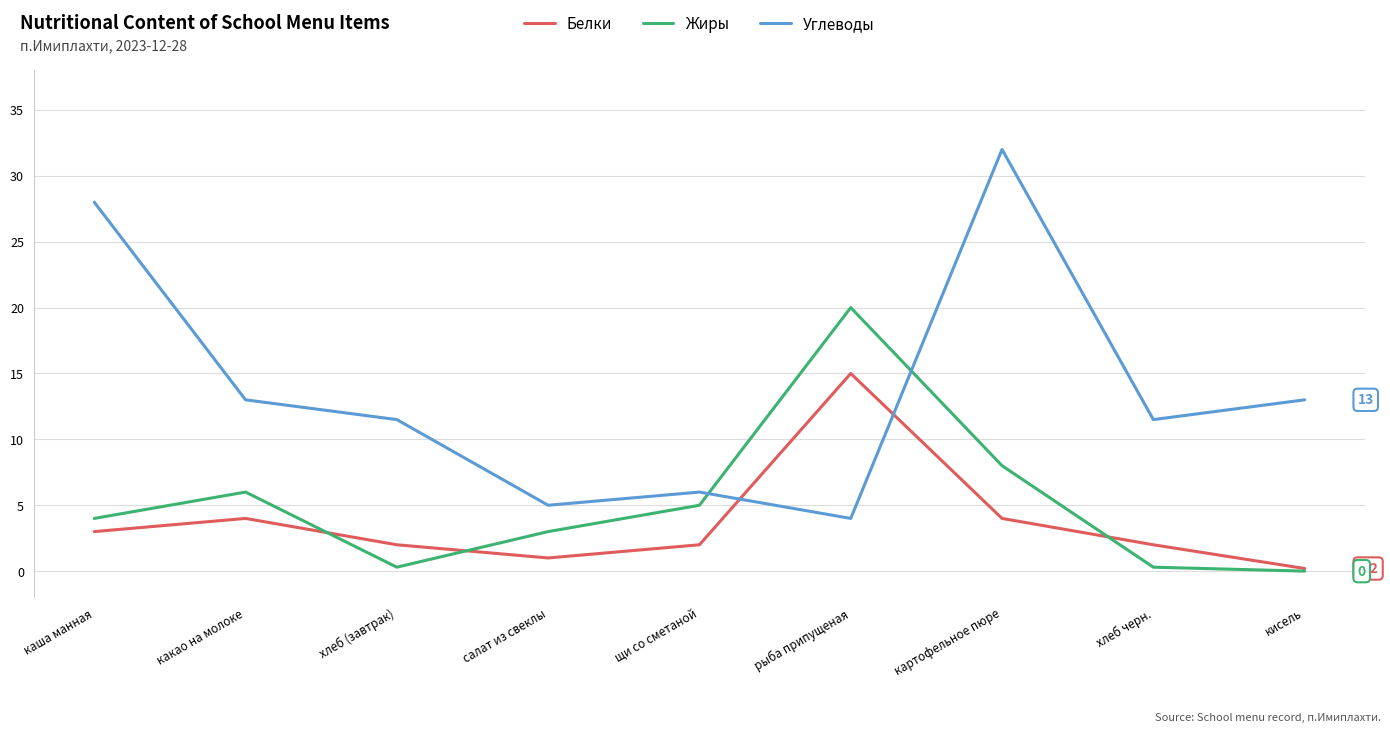

How many interior local valleys does the Углеводы series have?

3